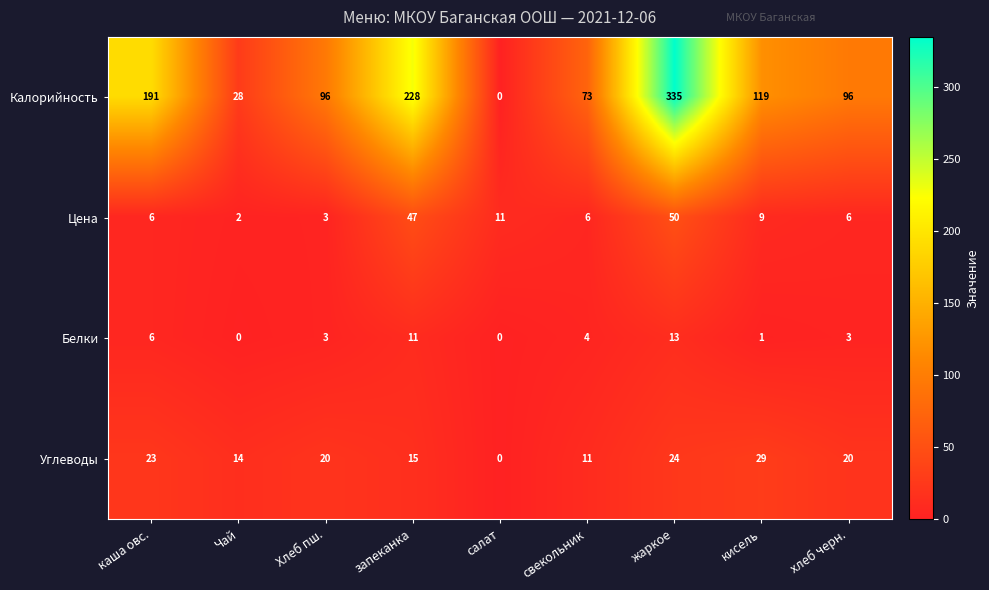

At запеканка, list the series in order from largest to smallest.

Калорийность, Цена, Углеводы, Белки